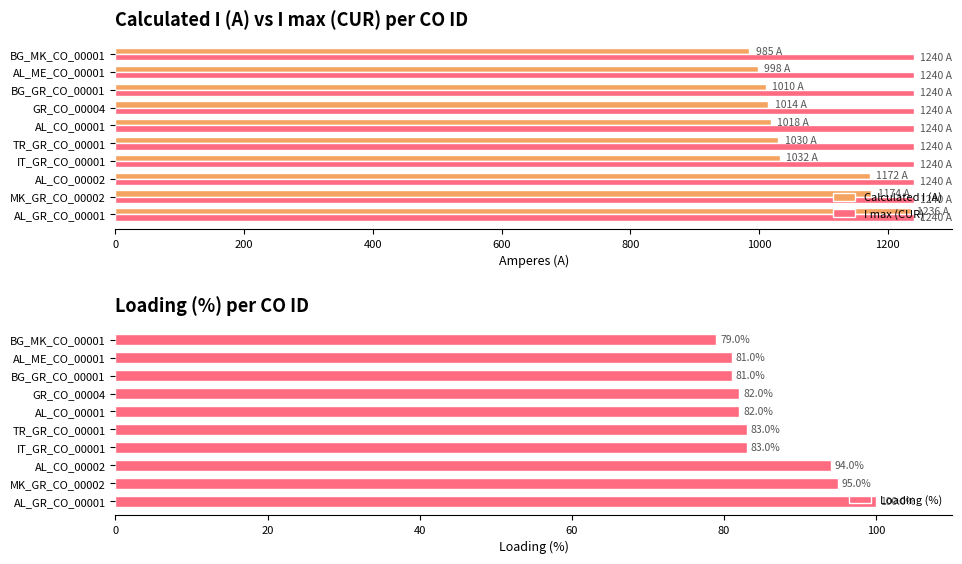

Which series has the largest range (max minus min)?

Calculated I (A)